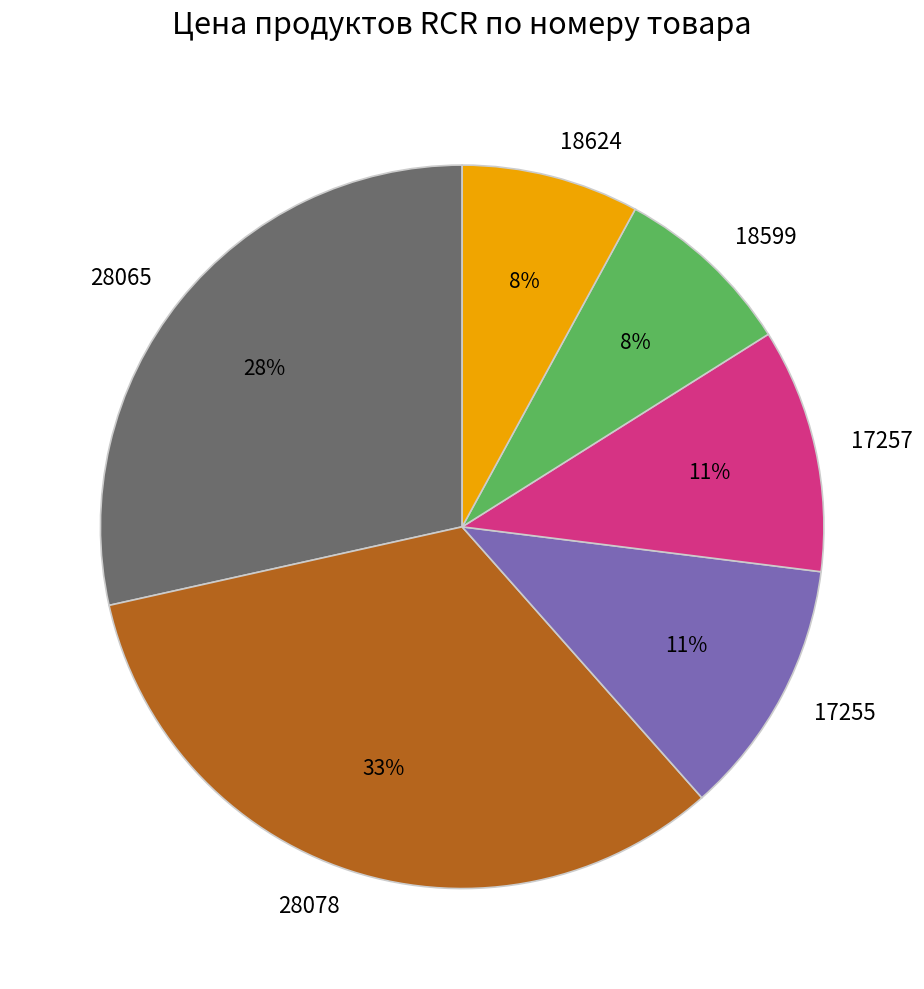

Between 18624 and 28078, which is larger?

28078